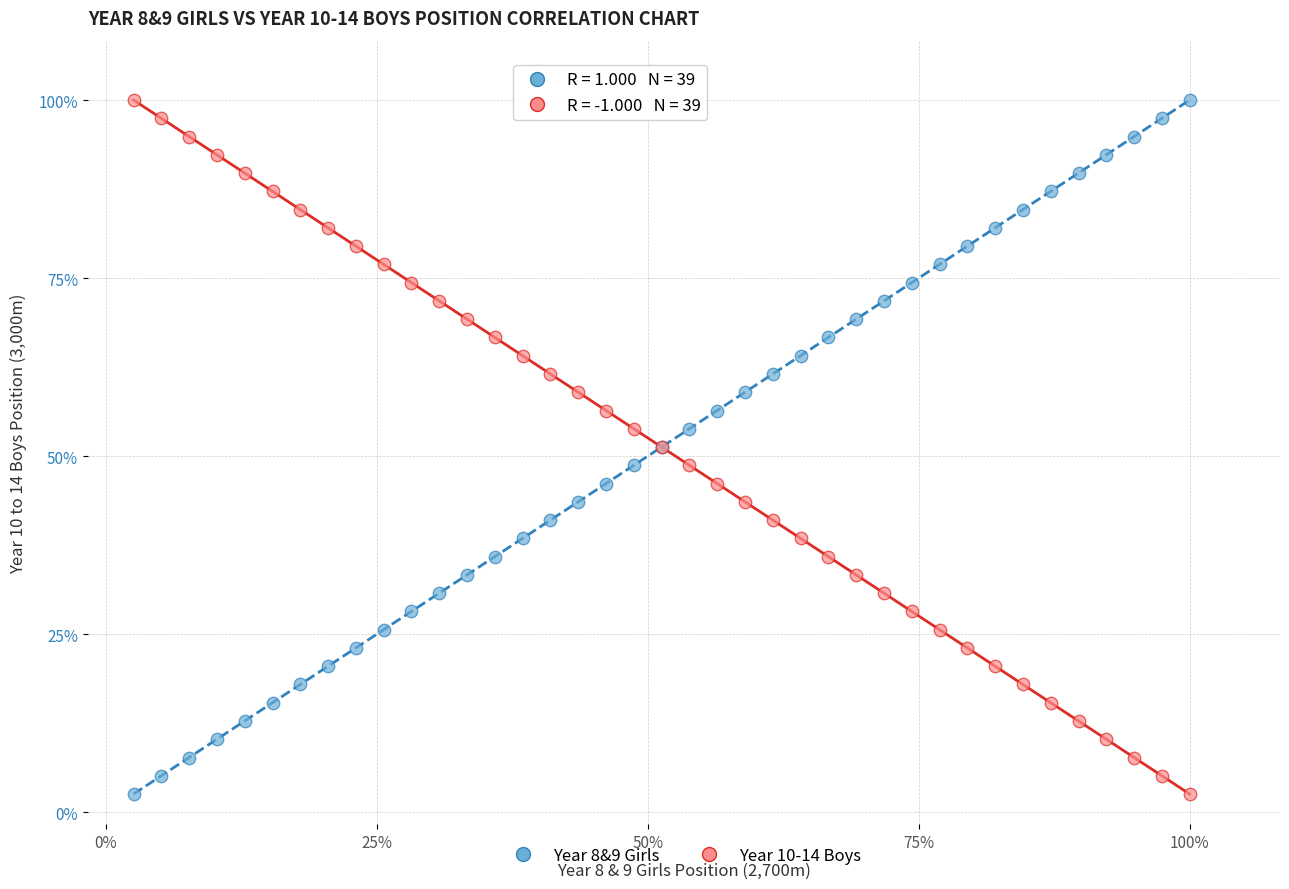

What are all the series names shown in the legend?

Year 8&9 Girls, Year 10-14 Boys